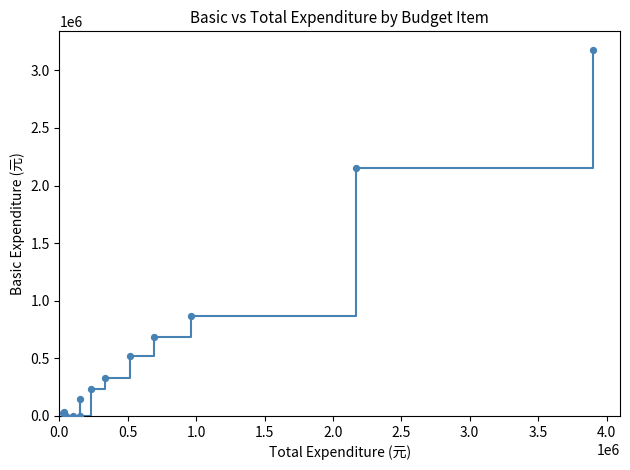

What is the difference between the maximum and minimum values?

3178896.2